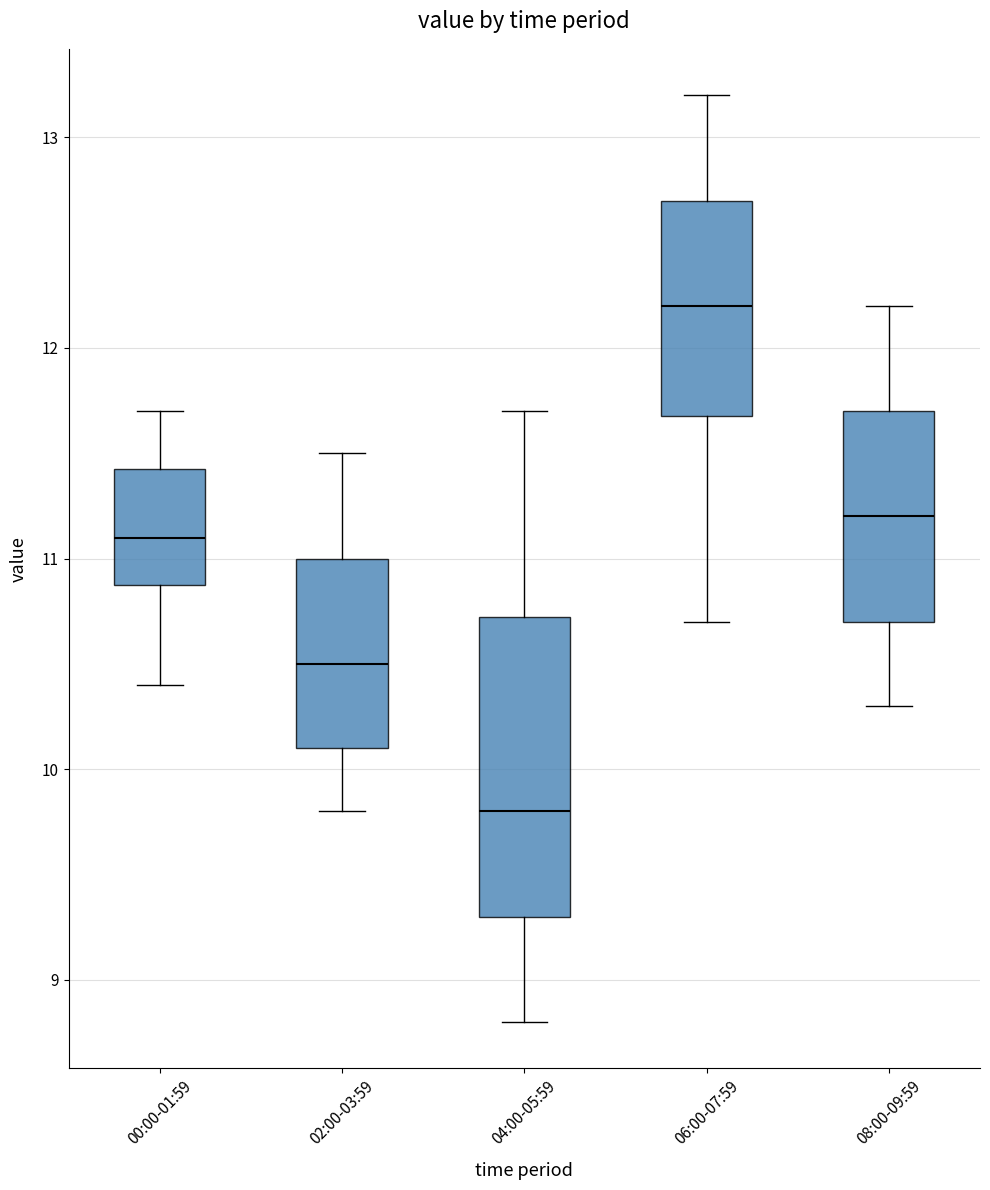

Where is the lower edge of the box for 04:00-05:59 on the y-axis? The values are not printed on the chart, so give them approximately, as read against the axis.

9.3